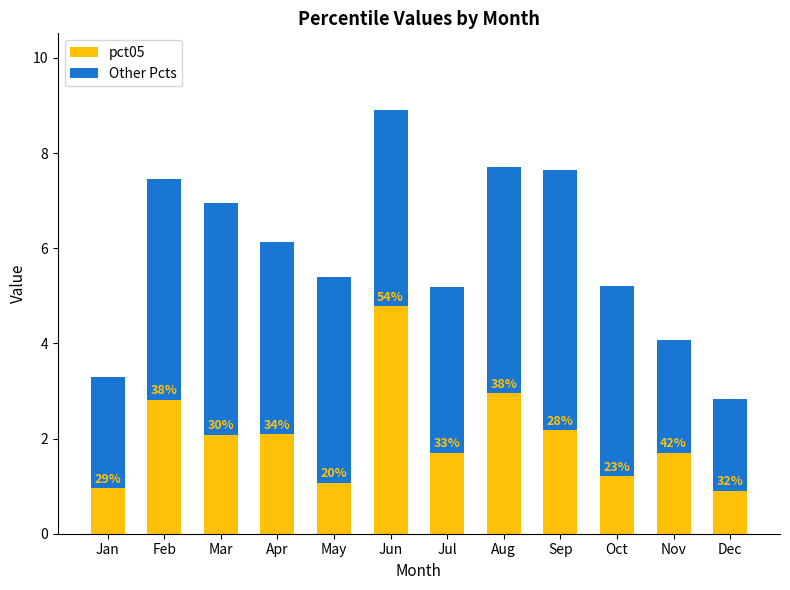

List the series in order of their overall mean, lowest first.

pct05, Other Pcts